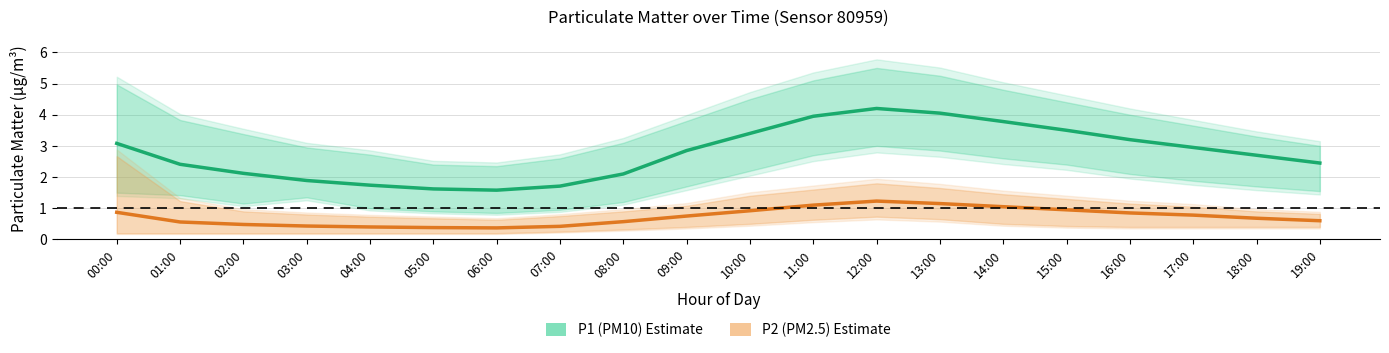

True or false: P2 (PM2.5) and P1 (PM10) intersect in this chart.

False